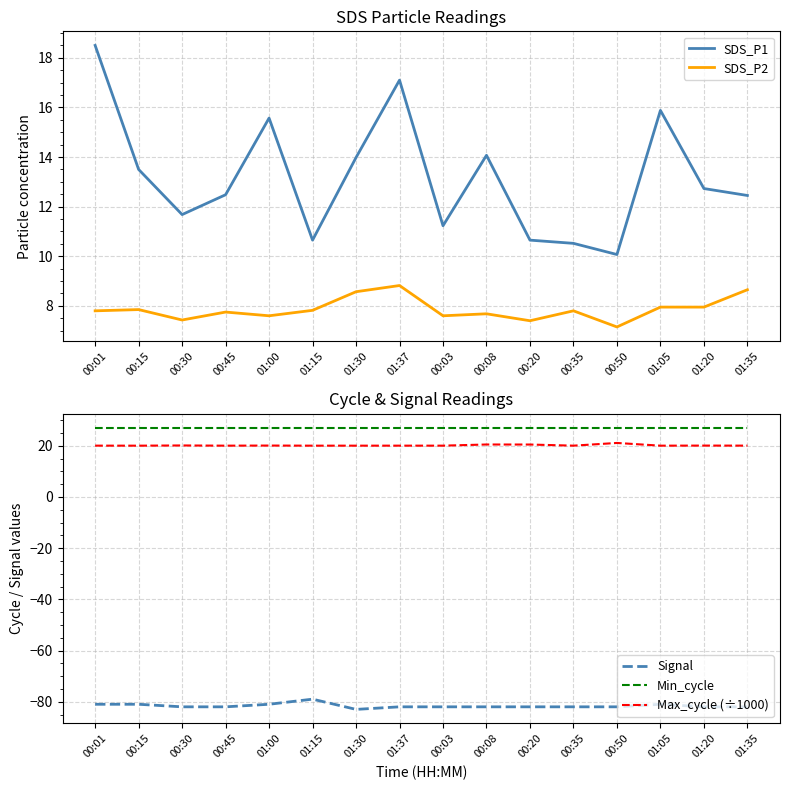

True or false: SDS_P2 and Signal intersect in this chart.

False